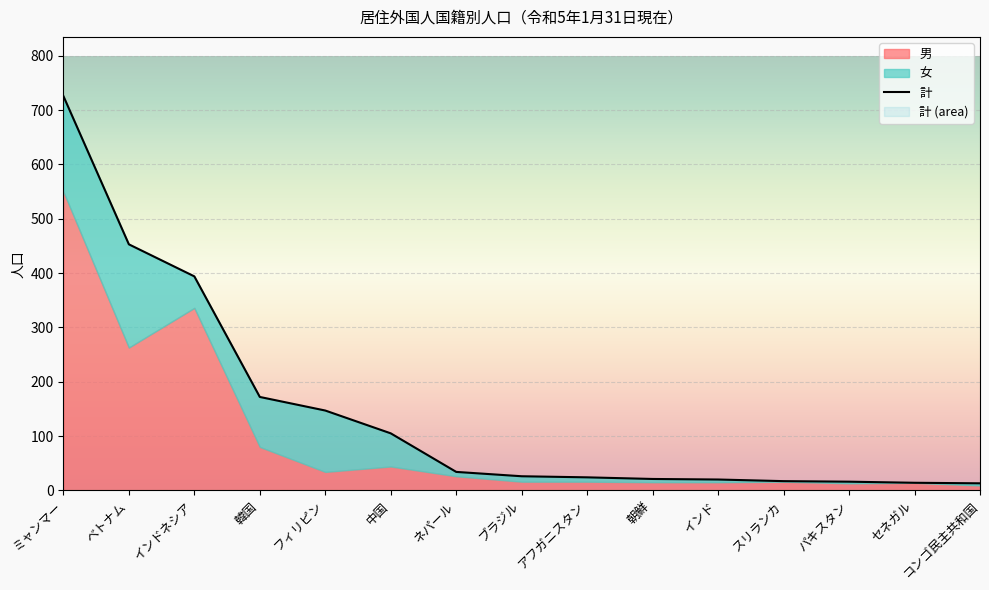

What is the difference between the maximum and second lowest values?

712